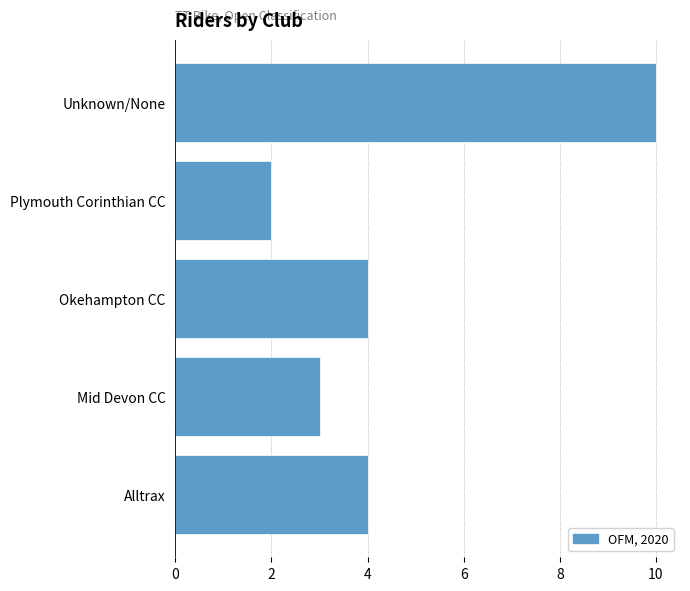

Reading top to bottom, what are all the values shown in this chart?

Unknown/None=10	Plymouth Corinthian CC=2	Okehampton CC=4	Mid Devon CC=3	Alltrax=4